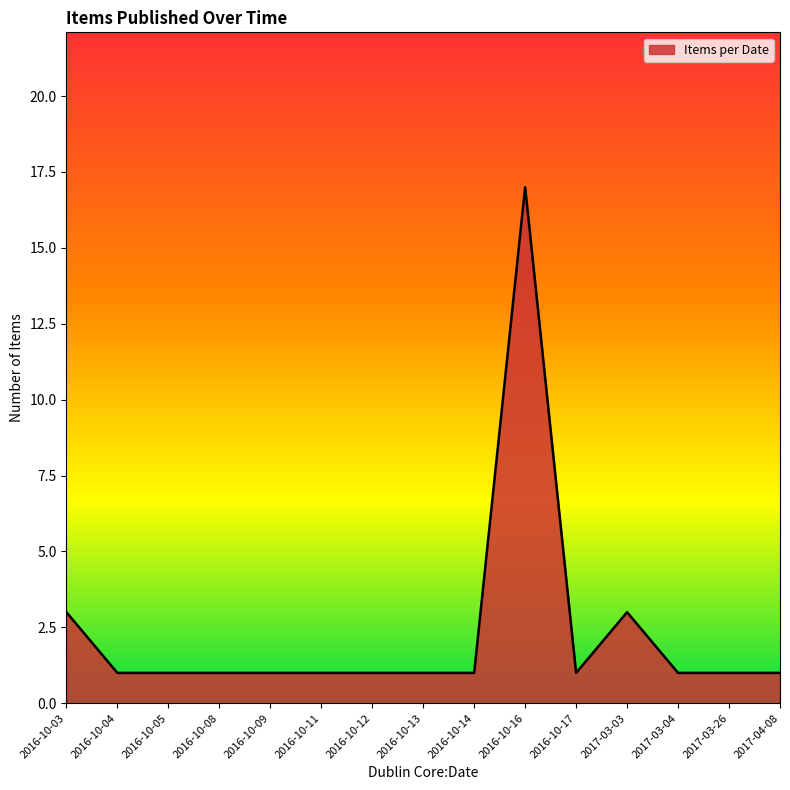

The value at 2016-10-12 is 2. True or false?

False